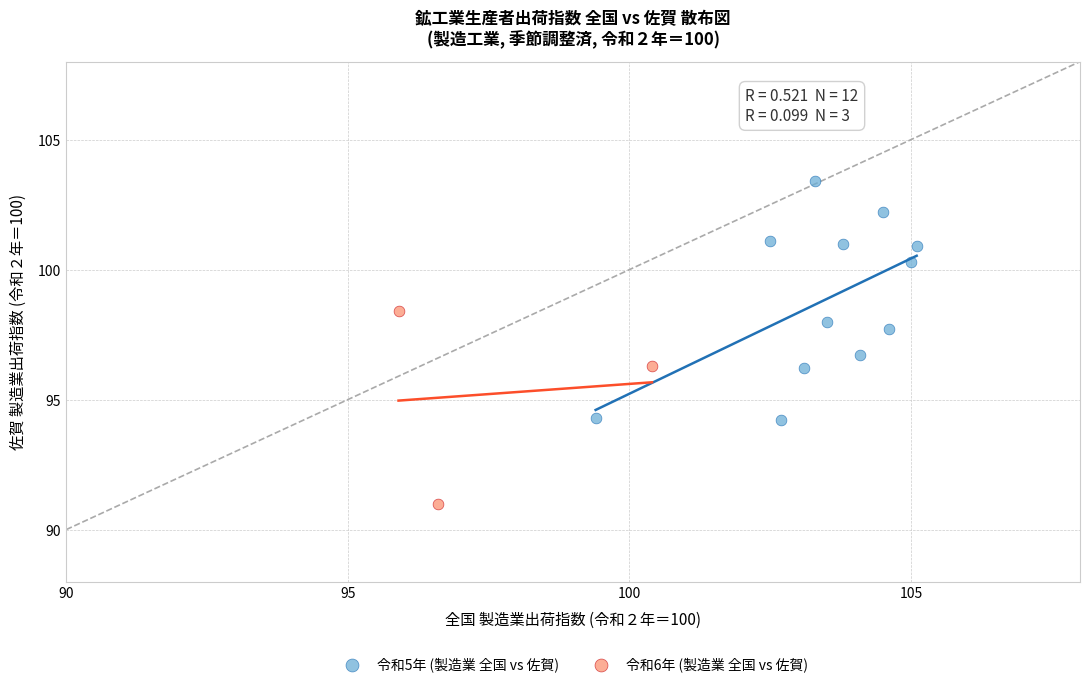

Which series has the largest Y range (max minus min)?

令和5年 (製造業 全国 vs 佐賀)